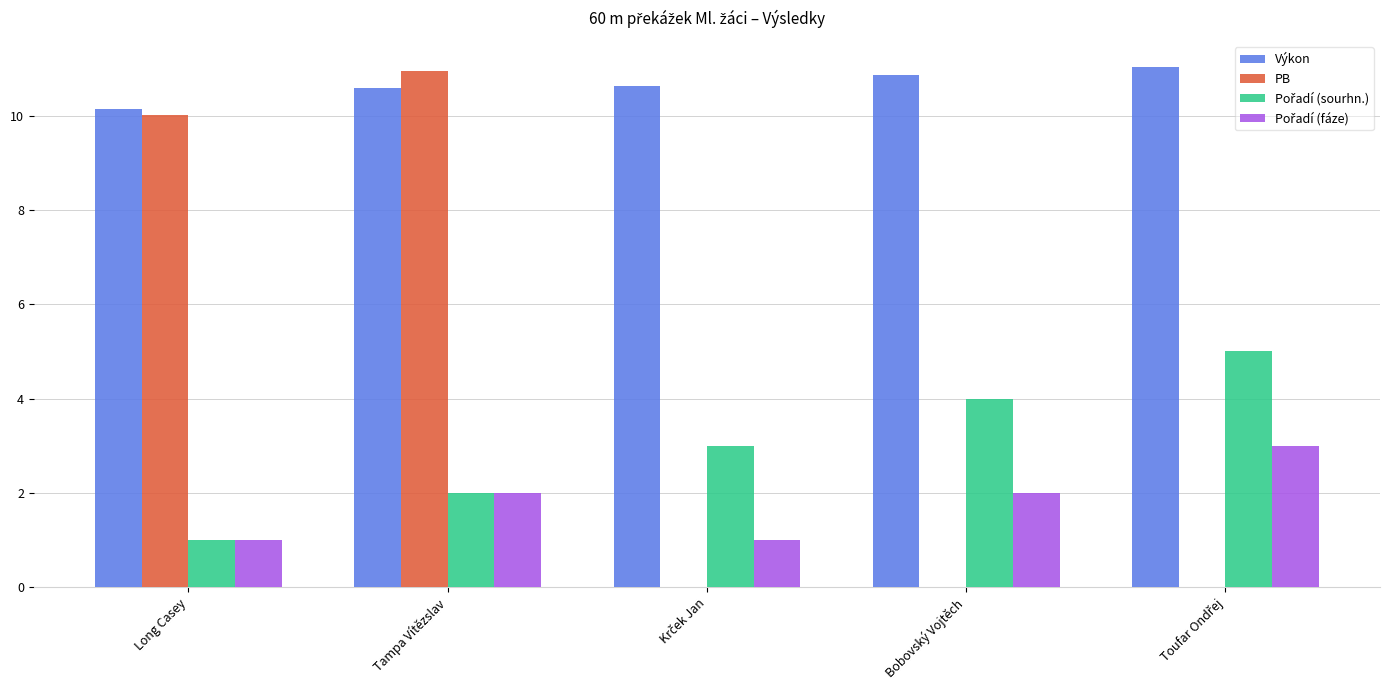

How many groups of bars are there?

5